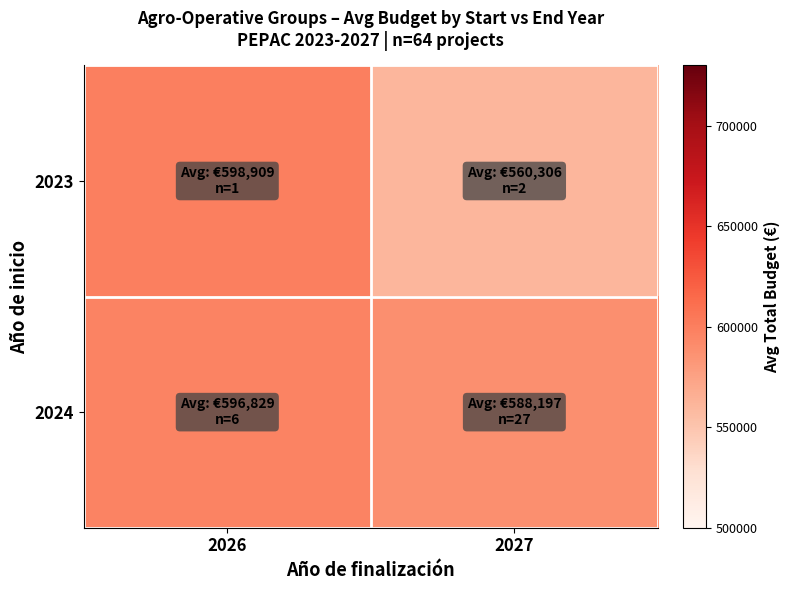

Reading right to left, list all the values displayed in this chart.

2023: 2027=560306.0	2026=598909.0
2024: 2027=588197.3	2026=596828.7